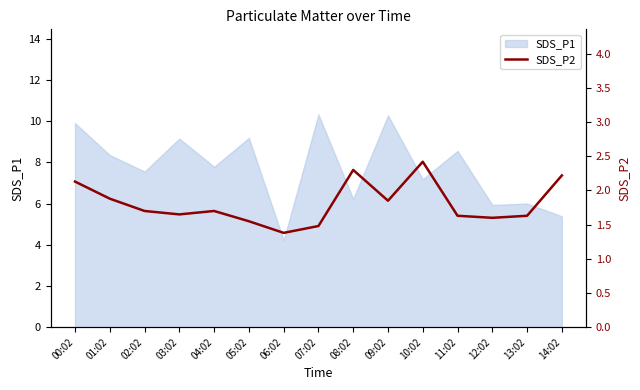

Which category has the lowest value in the SDS_P1 series?

06:02